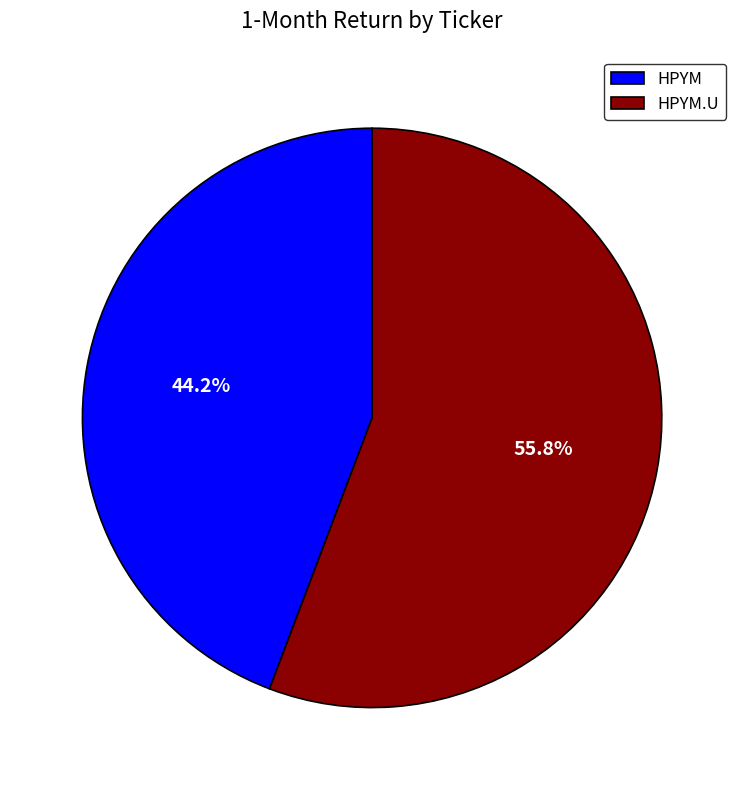

Do HPYM.U and HPYM together represent more than half of the pie?

Yes